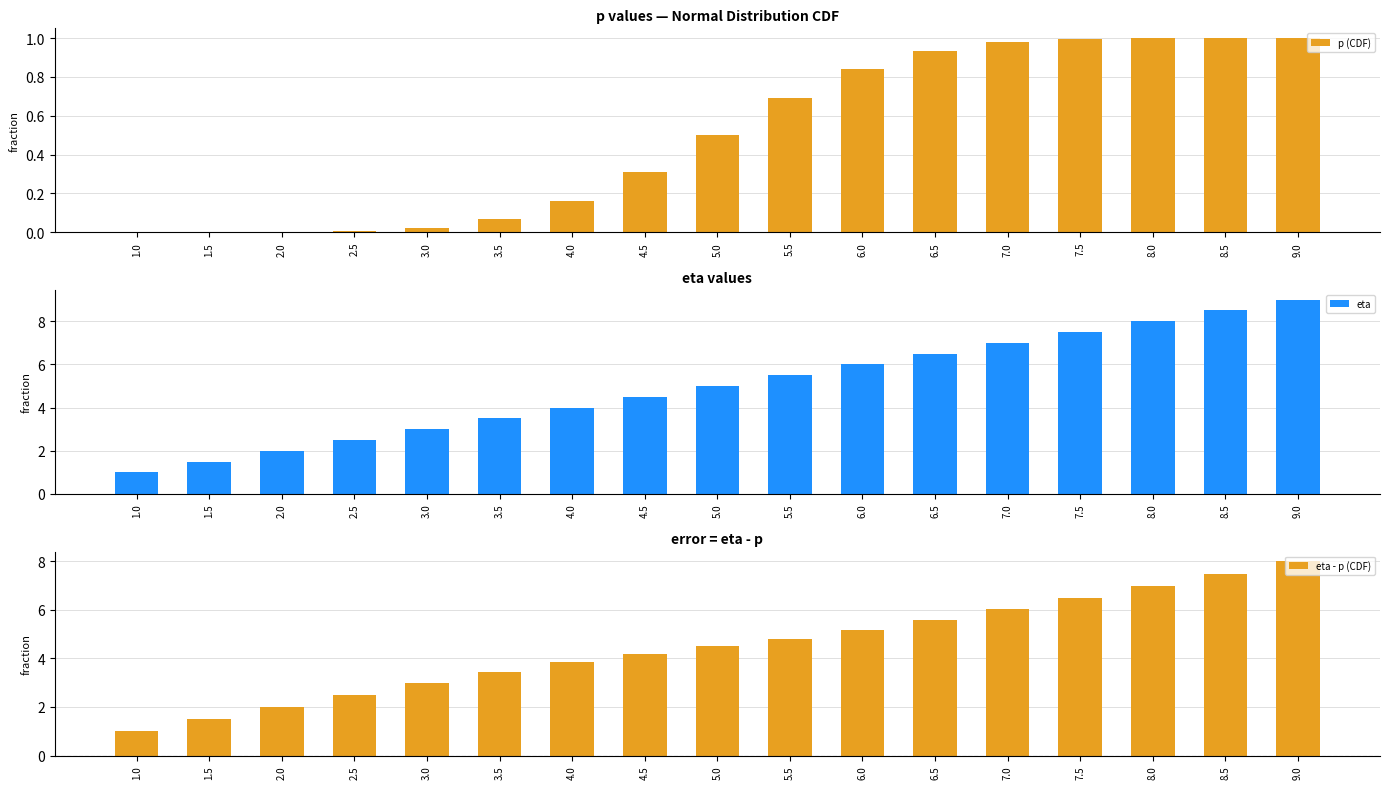

What is the value of the eta - p (CDF) bar at the 13th from the left?

6.0